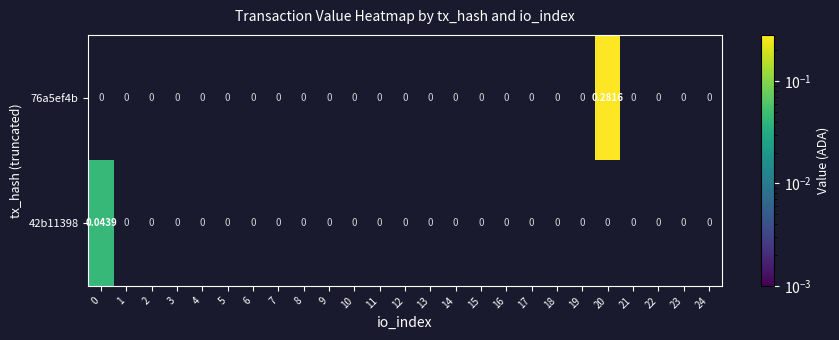

Which label corresponds to the largest value in the chart?

20